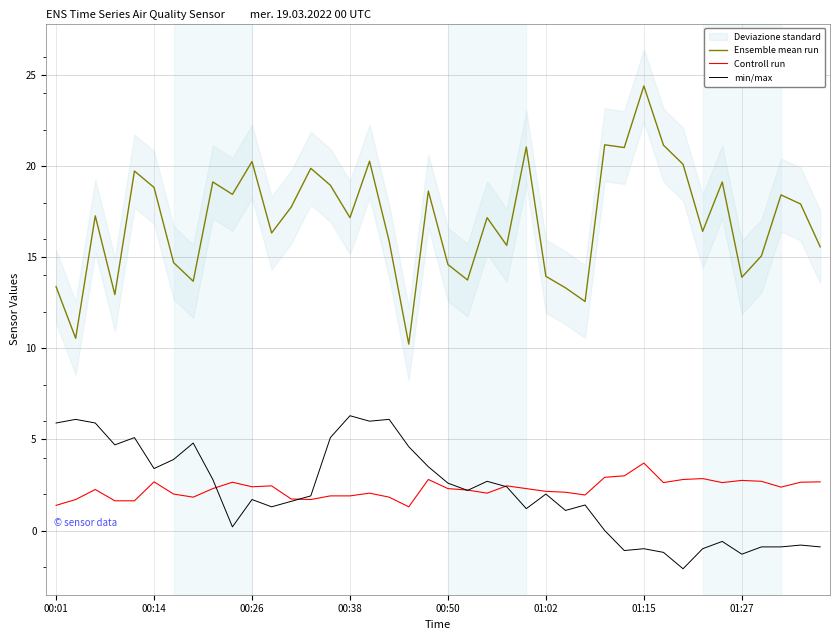

True or false: Ensemble mean run and min/max intersect in this chart.

False